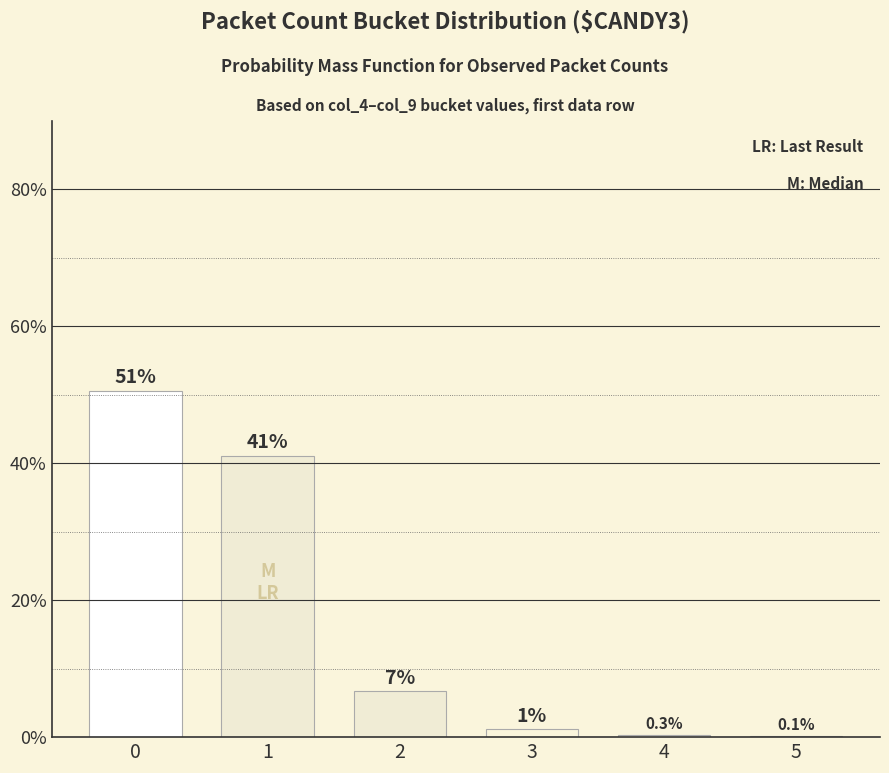

What is the greatest value displayed?

50.6